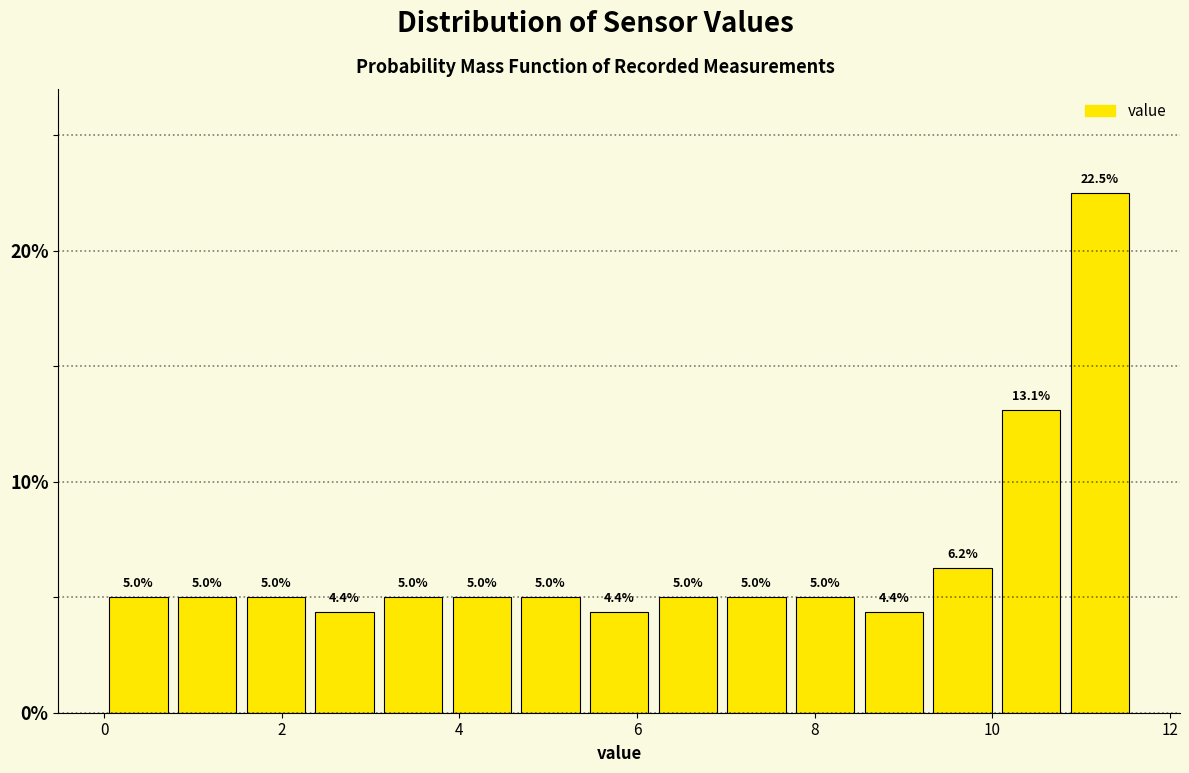

Around what value on the x-axis is the tallest bar? Give the approximate position of its centre, as read against the axis.

11.2